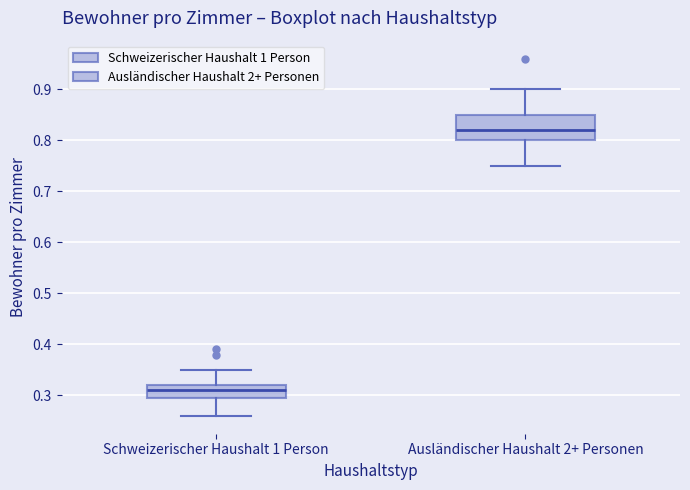

Comparing the boxes themselves (not the whiskers), which one is the tallest?

Ausländischer Haushalt 2+ Personen